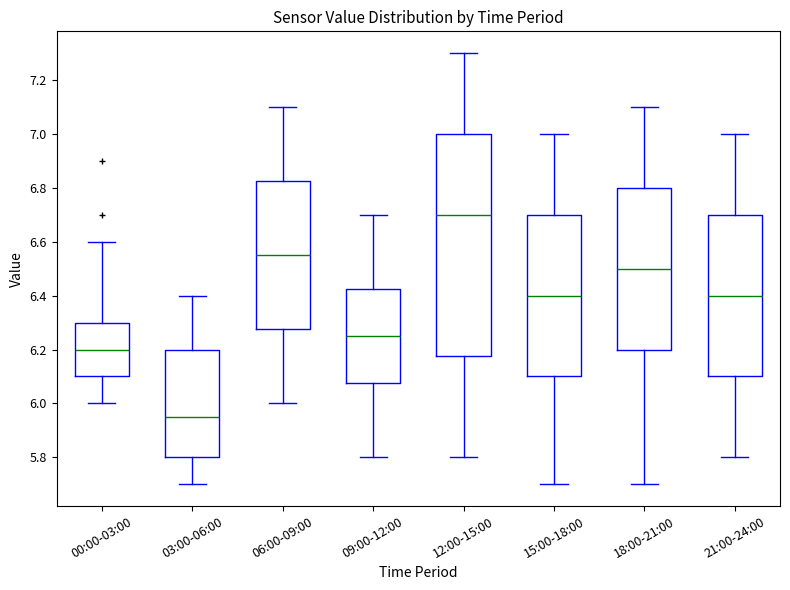

Reading left to right, read every box against the y-axis: the position of its median line, the range the box covers, and the ends of its whiskers. The values are not printed on the chart, so give them approximately, as read against the axis.

00:00-03:00: median 6.20, box 6.10 to 6.30, whiskers 6.00 to 6.60
03:00-06:00: median 5.96, box 5.80 to 6.20, whiskers 5.70 to 6.40
06:00-09:00: median 6.56, box 6.28 to 6.82, whiskers 6.00 to 7.10
09:00-12:00: median 6.26, box 6.08 to 6.42, whiskers 5.80 to 6.70
12:00-15:00: median 6.70, box 6.18 to 7.00, whiskers 5.80 to 7.30
15:00-18:00: median 6.40, box 6.10 to 6.70, whiskers 5.70 to 7.00
18:00-21:00: median 6.50, box 6.20 to 6.80, whiskers 5.70 to 7.10
21:00-24:00: median 6.40, box 6.10 to 6.70, whiskers 5.80 to 7.00